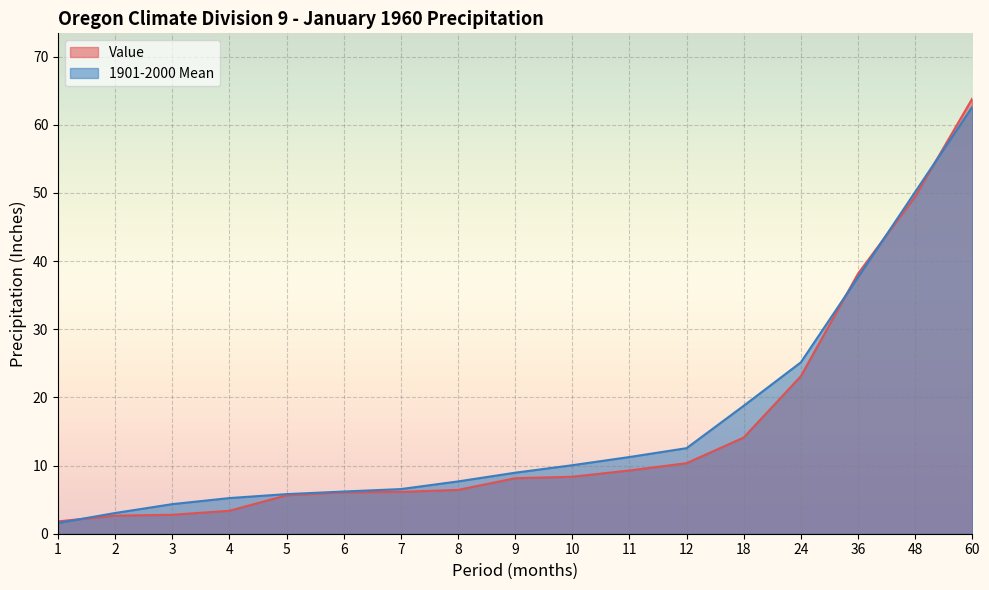

What is the spread (max minus min) of values at 9?

0.8